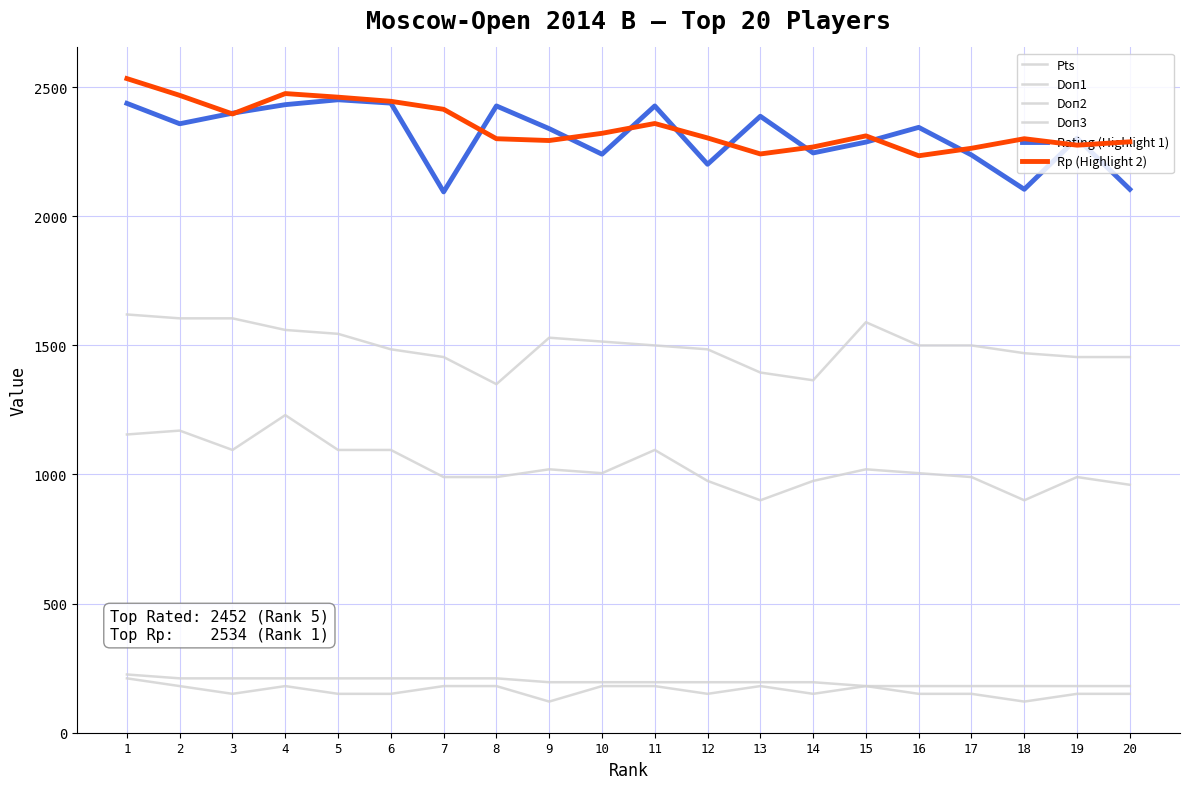

Reading right to left, extract all data points from this chart.

Pts: 180	180	180	180	180	180	195	195	195	195	195	195	210	210	210	210	210	210	210	225
Doп1: 1455	1455	1470	1500	1500	1590	1365	1395	1485	1500	1515	1530	1350	1455	1485	1545	1560	1605	1605	1620
Doп2: 150	150	120	150	150	180	150	180	150	180	180	120	180	180	150	150	180	150	180	210
Doп3: 960	990	900	990	1005	1020	975	900	975	1095	1005	1020	990	990	1095	1095	1230	1095	1170	1155
Rating (Highlight 1): 2105	2303	2105	2238	2345	2288	2246	2388	2202	2428	2241	2340	2428	2095	2439	2452	2433	2400	2359	2438
Rp (Highlight 2): 2289	2276	2301	2264	2235	2312	2269	2242	2304	2360	2322	2294	2301	2415	2446	2462	2476	2397	2469	2534